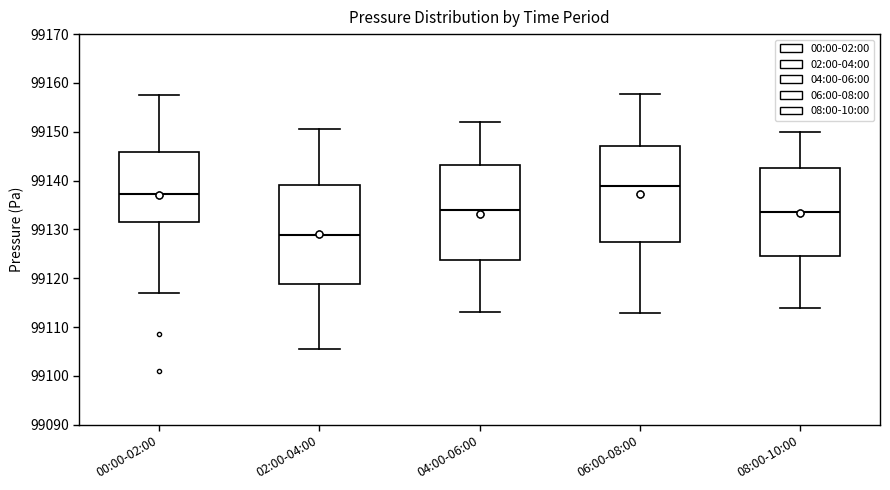

Reading left to right, transcribe this box plot: for each box, give where its median line is, the range the box spans, and where its two whiskers end, as read against the y-axis. The values are not printed on the chart, so give them approximately, as read against the axis.

00:00-02:00: median 99137, box 99132 to 99146, whiskers 99117 to 99158
02:00-04:00: median 99129, box 99119 to 99139, whiskers 99106 to 99151
04:00-06:00: median 99134, box 99124 to 99143, whiskers 99113 to 99152
06:00-08:00: median 99139, box 99128 to 99147, whiskers 99113 to 99158
08:00-10:00: median 99134, box 99125 to 99143, whiskers 99114 to 99150